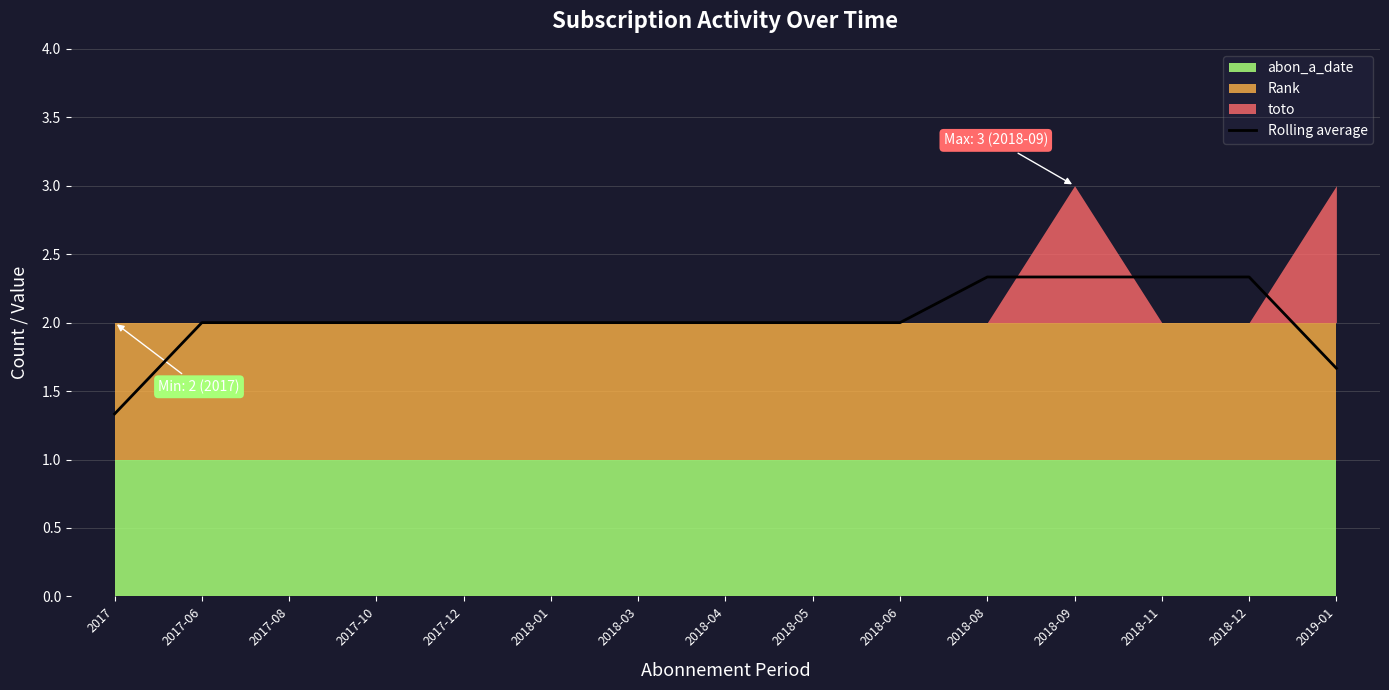

What is the difference between the values at 2018-09 and 2018-05?

0.3